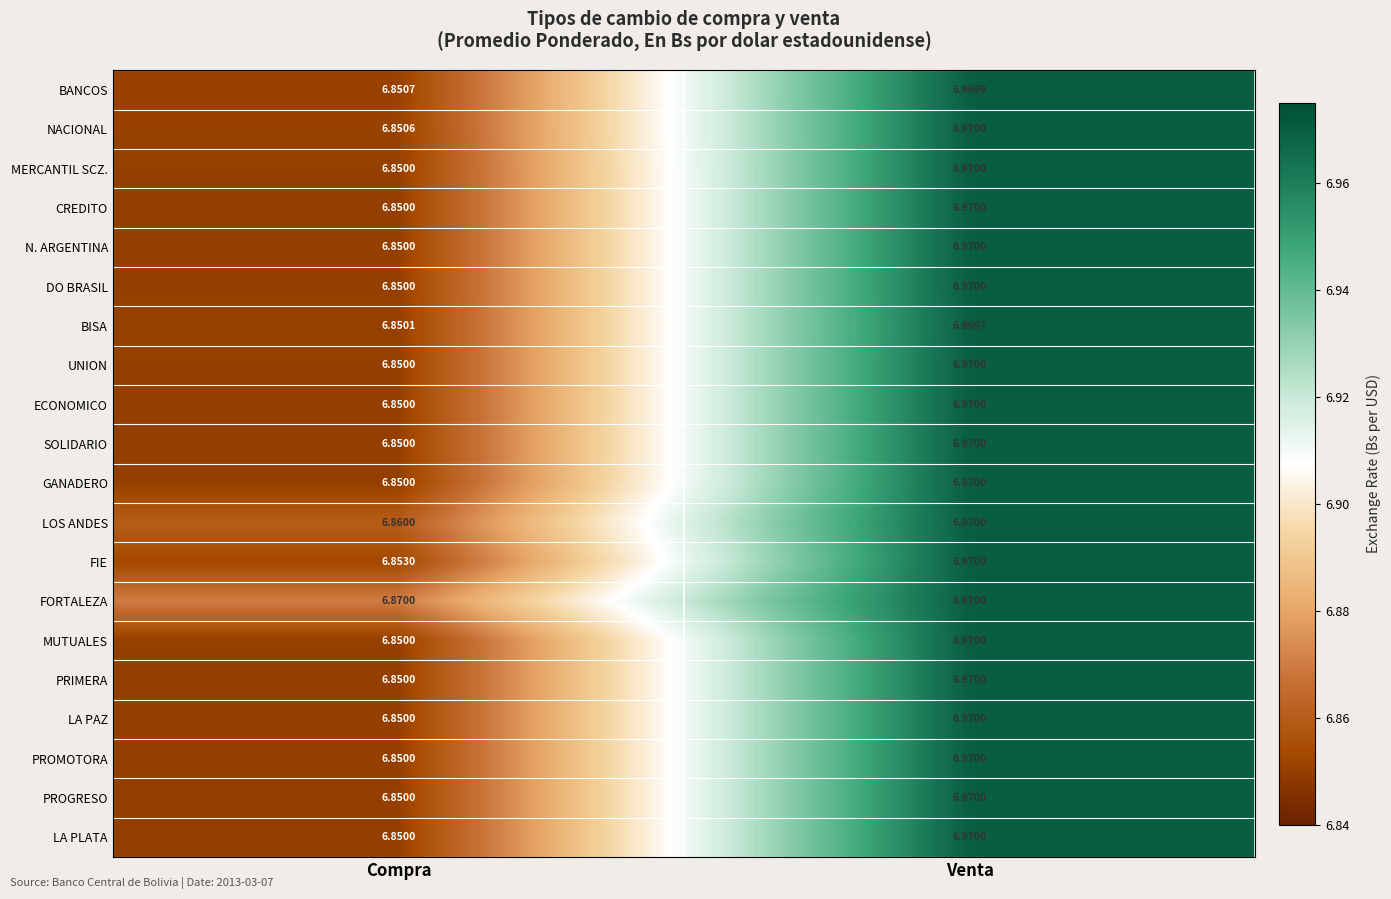

Count the number of categories in the chart.

2